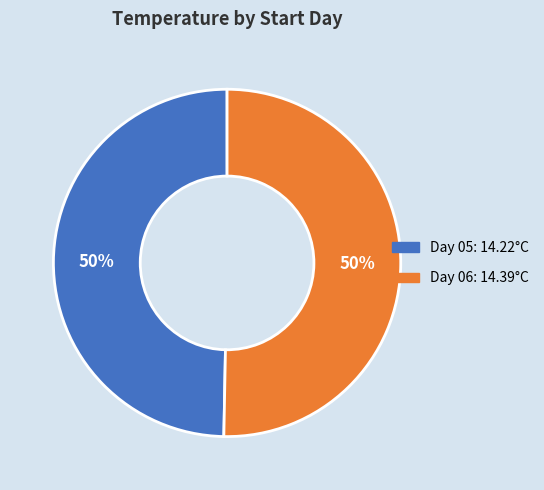

To the nearest percent, what is the average slice percentage?

50%